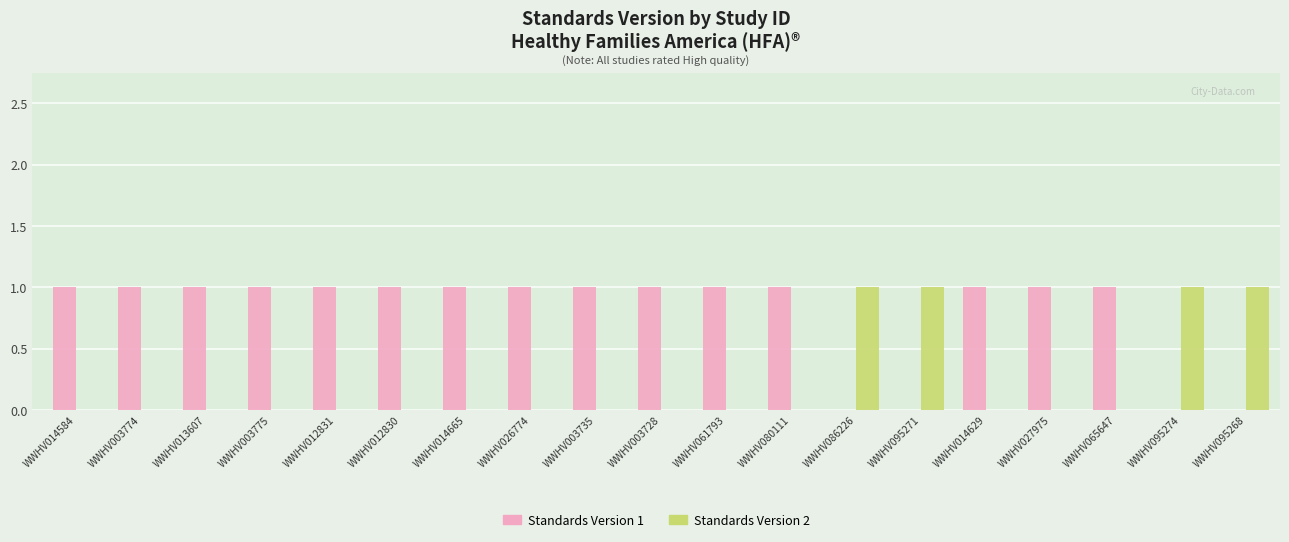

What is the greatest value displayed?

1